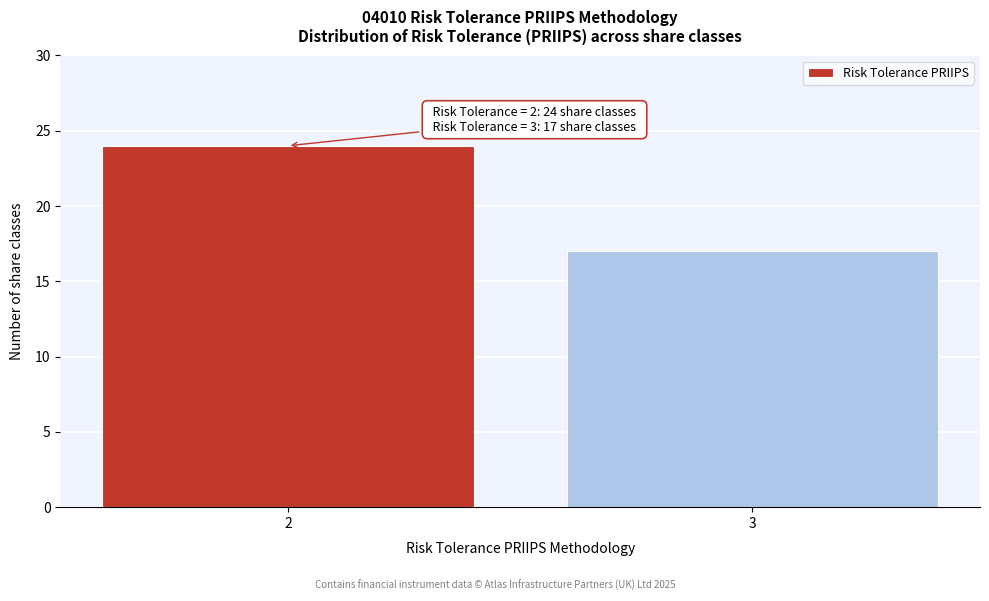

Reading right to left, extract all data points from this chart.

17	24